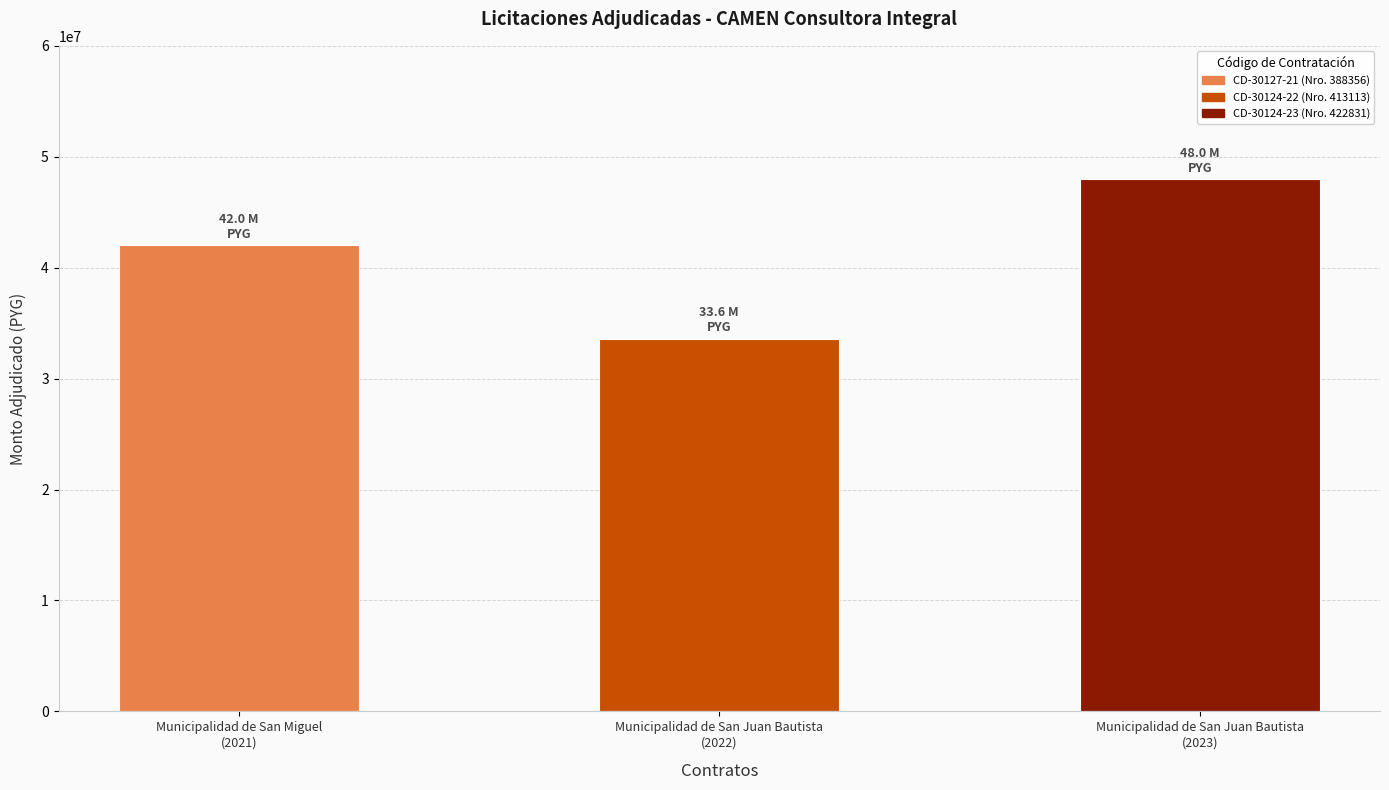

What is the difference between the maximum and minimum values?

14400000